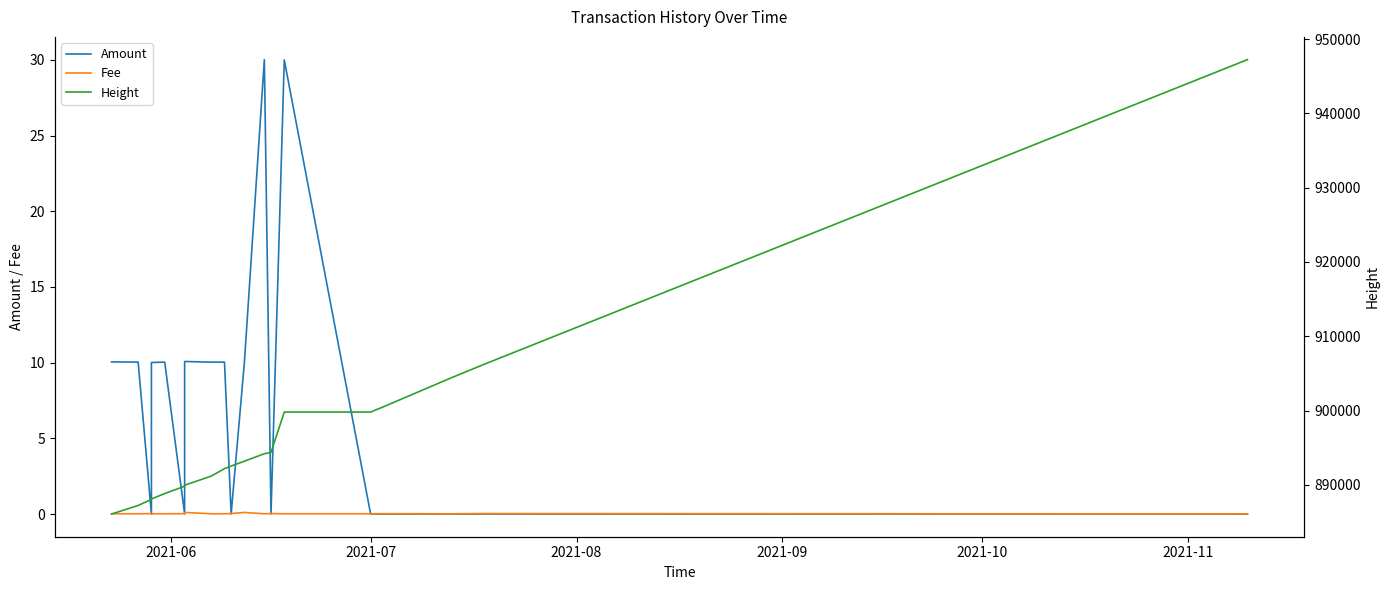

What is the average value of the Amount series?

7.0